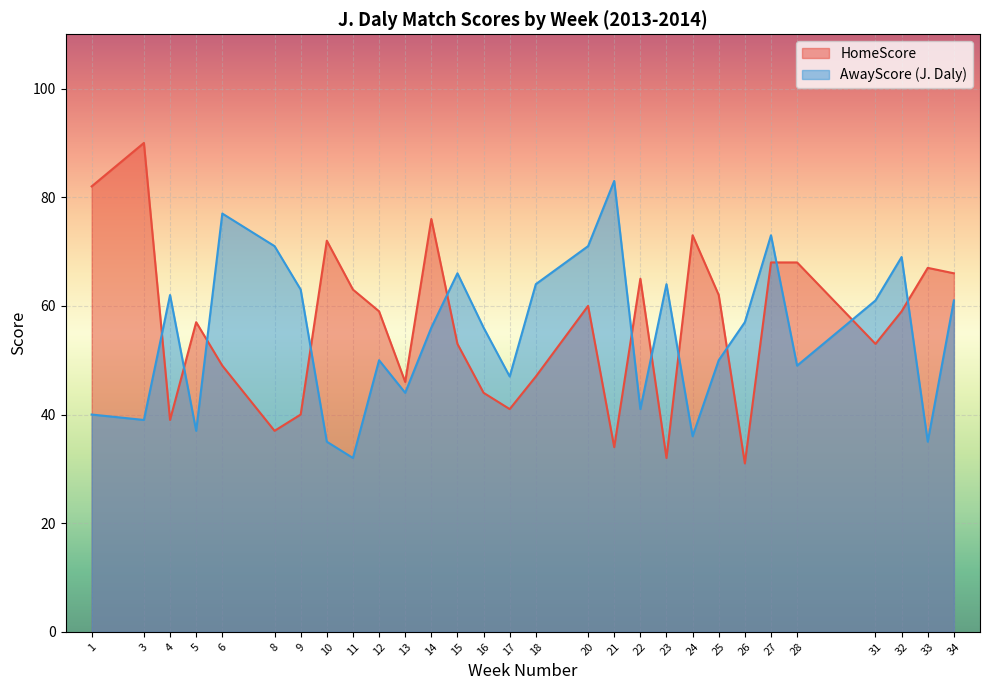

Between 13 and 31, which series saw the biggest shift?

AwayScore (J. Daly)